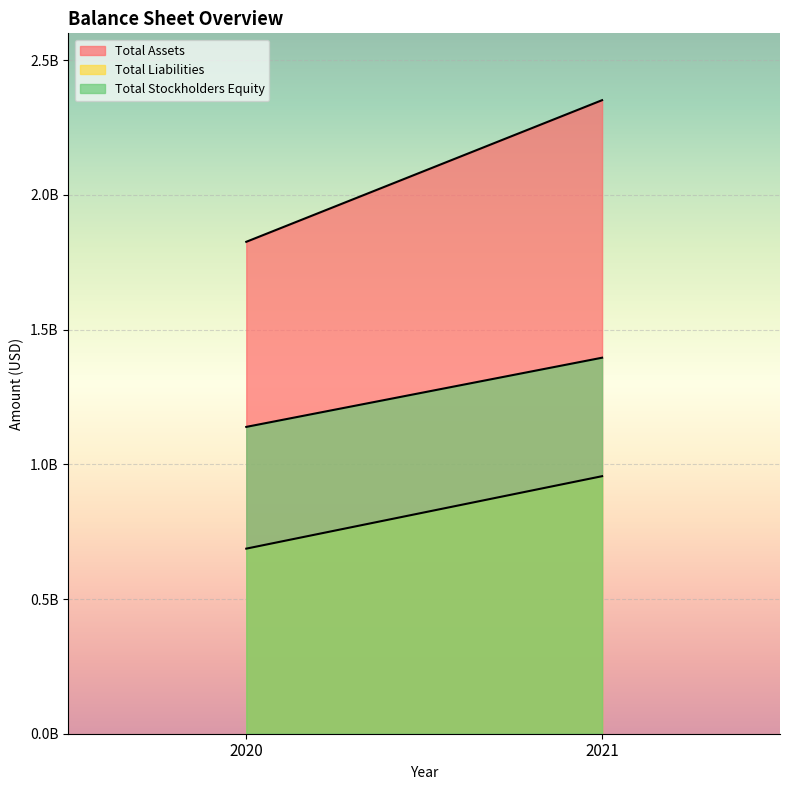

What is the difference between the Total Assets values at 2021 and 2020?

525778000